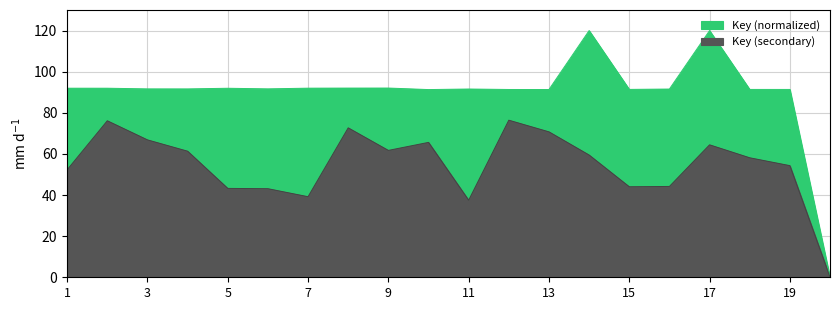

Reading left to right, transcribe all the data shown in this chart.

1=92.0	2=92.0	3=91.6	4=91.6	5=91.9	6=91.6	7=92.0	8=92.0	9=92.0	10=91.3	11=91.6	12=91.3	13=91.3	14=120.0	15=91.4	16=91.6	17=120.0	18=91.4	19=91.4	20=0.0